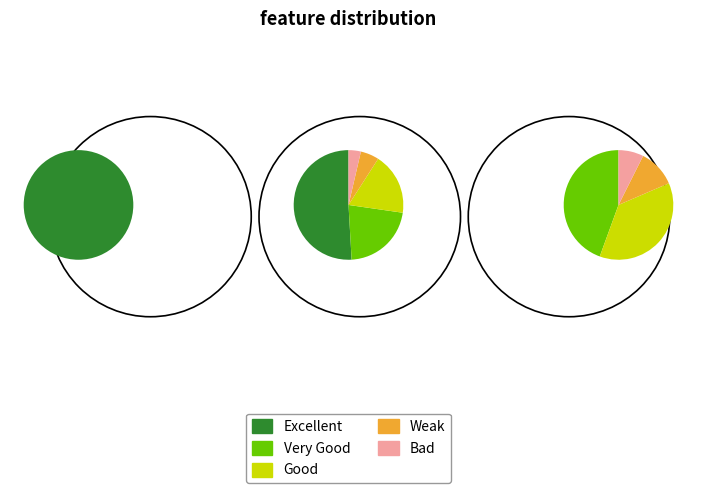

To the nearest percent, what is the difference between the largest and smallest slice percentages?

47%